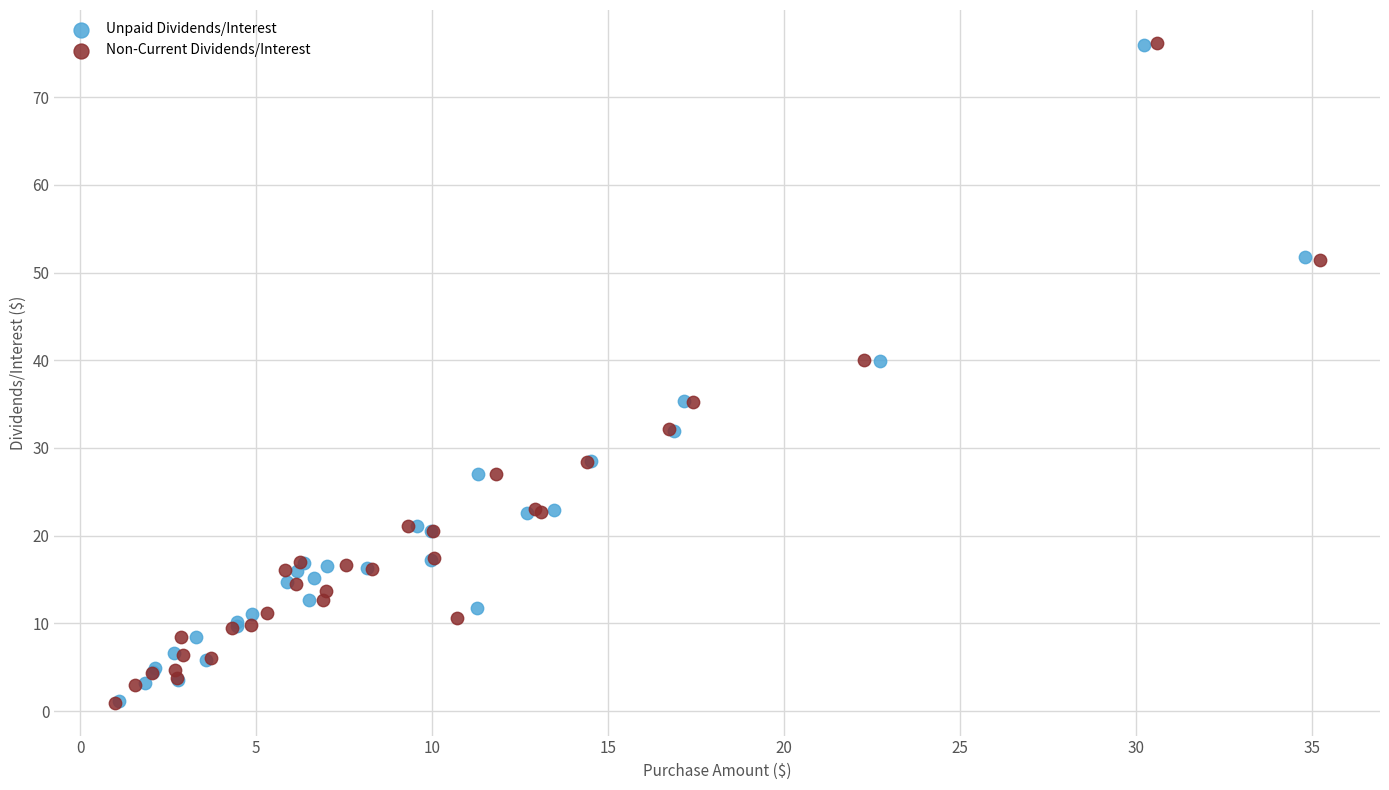

What are all the series names shown in the legend?

Unpaid Dividends/Interest, Non-Current Dividends/Interest